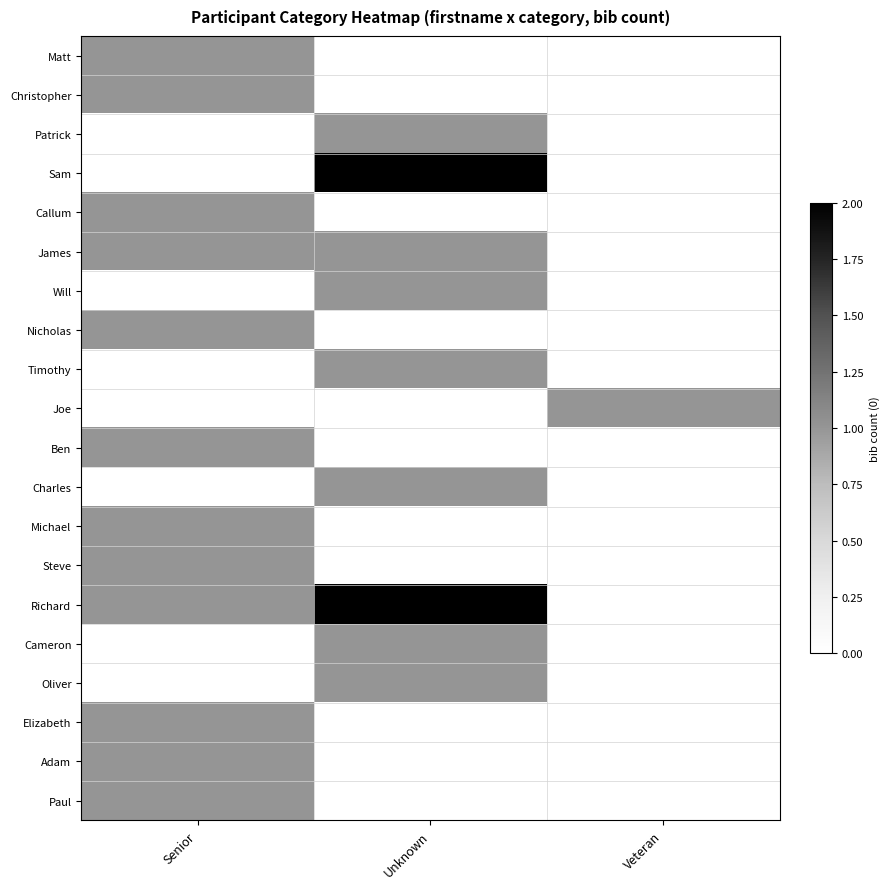

What is the total value across all series at Unknown?

11